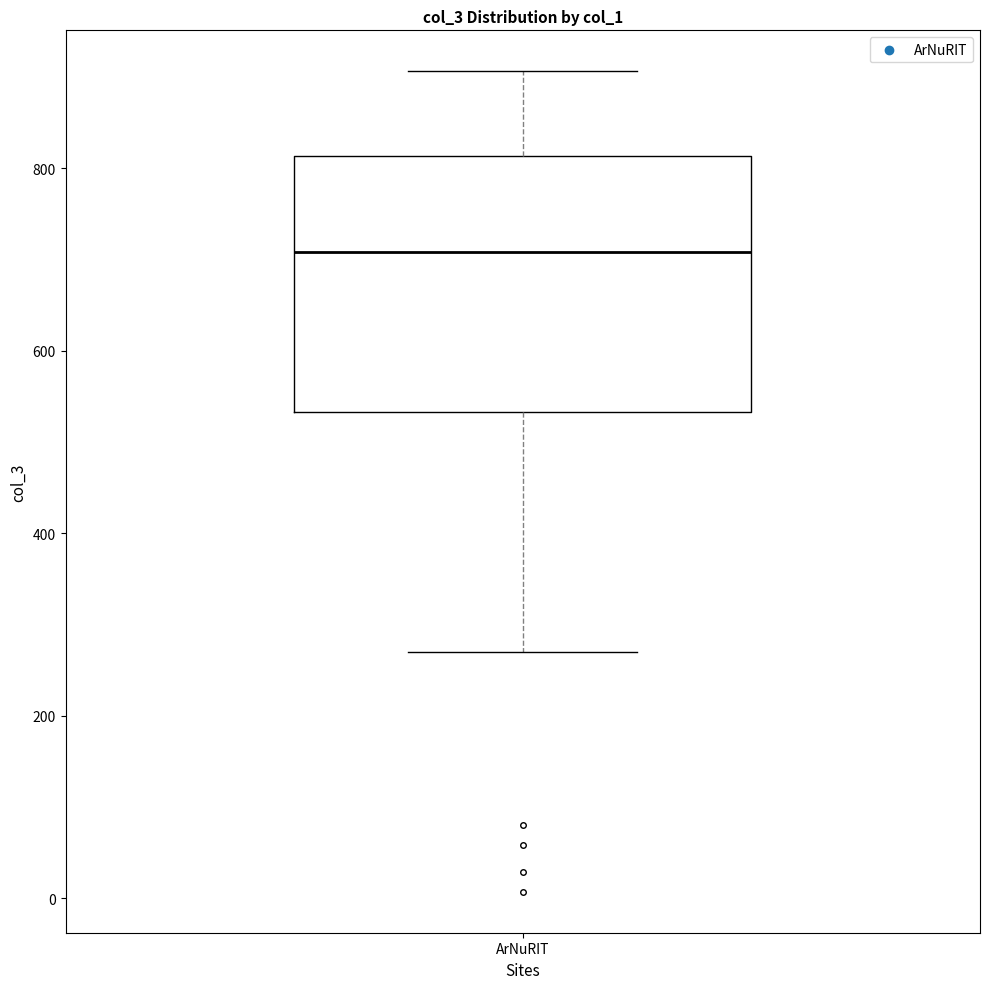

Read this box plot against the y-axis: the position of the median line, the range covered by the box, and the ends of both whiskers. The values are not printed on the chart, so give them approximately, as read against the axis.

median 700, box 540 to 820, whiskers 280 to 900